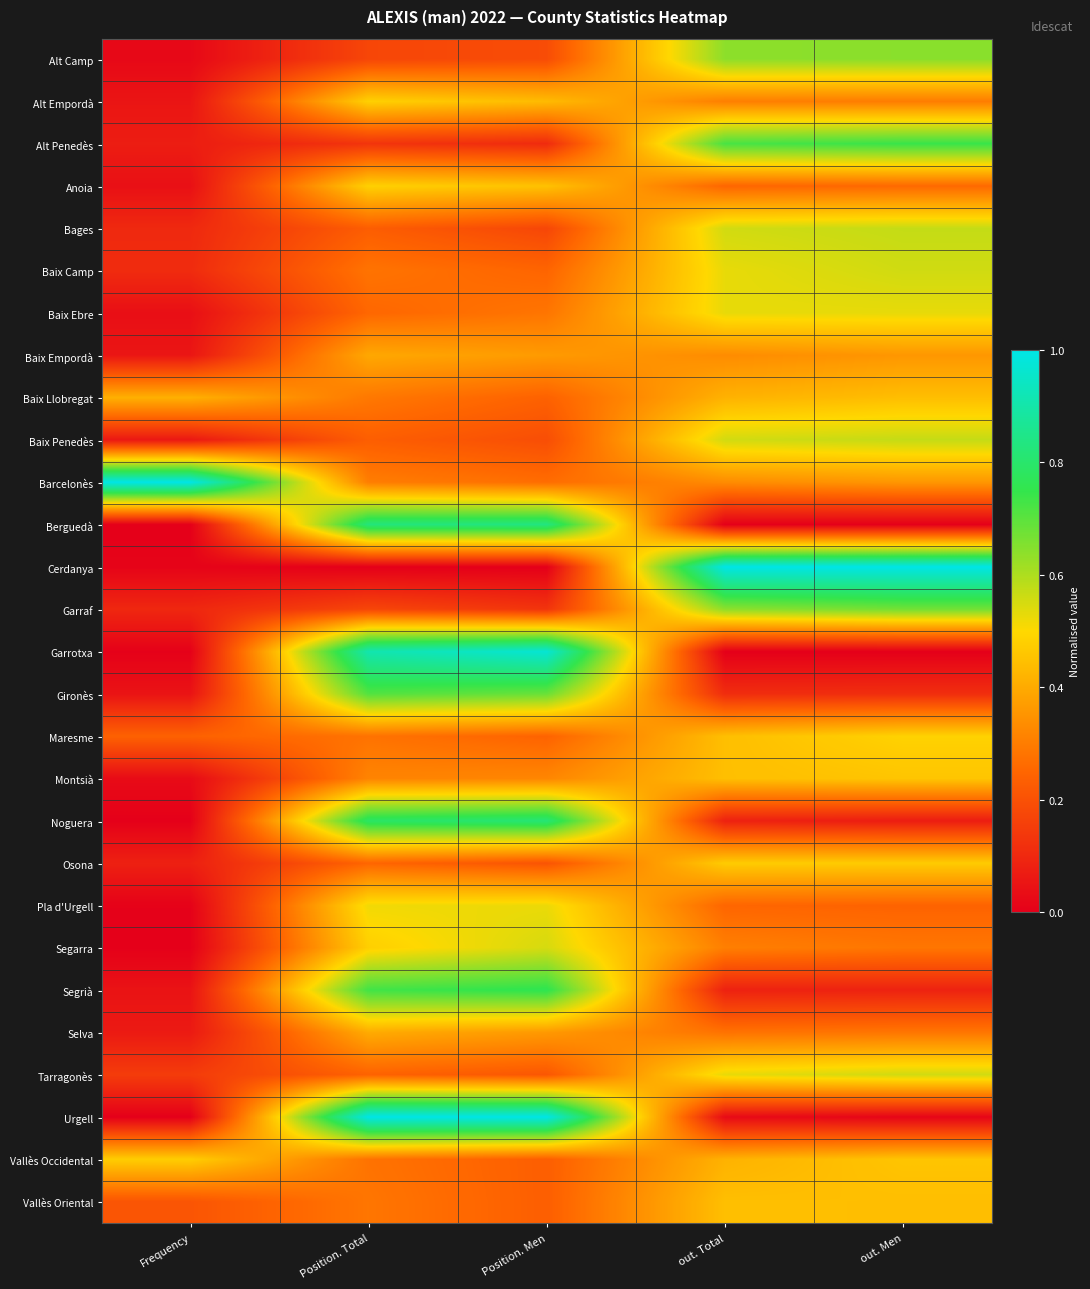

Reading left to right, transcribe all the data shown in this chart.

Alt Camp: Frequency=0.0	Position. Total=0.2	Position. Men=0.2	out. Total=0.6	out. Men=0.6
Alt Empordà: Frequency=0.1	Position. Total=0.5	Position. Men=0.4	out. Total=0.3	out. Men=0.3
Alt Penedès: Frequency=0.1	Position. Total=0.1	Position. Men=0.1	out. Total=0.7	out. Men=0.7
Anoia: Frequency=0.0	Position. Total=0.5	Position. Men=0.5	out. Total=0.2	out. Men=0.3
Bages: Frequency=0.1	Position. Total=0.2	Position. Men=0.2	out. Total=0.6	out. Men=0.6
Baix Camp: Frequency=0.1	Position. Total=0.3	Position. Men=0.2	out. Total=0.5	out. Men=0.6
Baix Ebre: Frequency=0.0	Position. Total=0.3	Position. Men=0.3	out. Total=0.5	out. Men=0.5
Baix Empordà: Frequency=0.1	Position. Total=0.4	Position. Men=0.4	out. Total=0.3	out. Men=0.4
Baix Llobregat: Frequency=0.4	Position. Total=0.3	Position. Men=0.2	out. Total=0.4	out. Men=0.4
Baix Penedès: Frequency=0.1	Position. Total=0.2	Position. Men=0.2	out. Total=0.6	out. Men=0.6
Barcelonès: Frequency=1.0	Position. Total=0.3	Position. Men=0.3	out. Total=0.3	out. Men=0.4
Berguedà: Frequency=0.0	Position. Total=0.8	Position. Men=0.8	out. Total=0.0	out. Men=0.0
Cerdanya: Frequency=0.0	Position. Total=0.0	Position. Men=0.0	out. Total=1.0	out. Men=1.0
Garraf: Frequency=0.1	Position. Total=0.2	Position. Men=0.1	out. Total=0.6	out. Men=0.7
Garrotxa: Frequency=0.0	Position. Total=0.9	Position. Men=1.0	out. Total=0.0	out. Men=0.0
Gironès: Frequency=0.0	Position. Total=0.7	Position. Men=0.7	out. Total=0.1	out. Men=0.1
Maresme: Frequency=0.2	Position. Total=0.3	Position. Men=0.2	out. Total=0.4	out. Men=0.5
Montsià: Frequency=0.0	Position. Total=0.3	Position. Men=0.3	out. Total=0.4	out. Men=0.5
Noguera: Frequency=0.0	Position. Total=0.8	Position. Men=0.8	out. Total=0.1	out. Men=0.1
Osona: Frequency=0.1	Position. Total=0.2	Position. Men=0.2	out. Total=0.5	out. Men=0.5
Pla d'Urgell: Frequency=0.0	Position. Total=0.5	Position. Men=0.5	out. Total=0.2	out. Men=0.2
Segarra: Frequency=0.0	Position. Total=0.5	Position. Men=0.5	out. Total=0.3	out. Men=0.3
Segrià: Frequency=0.0	Position. Total=0.7	Position. Men=0.8	out. Total=0.1	out. Men=0.1
Selva: Frequency=0.1	Position. Total=0.4	Position. Men=0.4	out. Total=0.3	out. Men=0.3
Tarragonès: Frequency=0.1	Position. Total=0.2	Position. Men=0.2	out. Total=0.5	out. Men=0.6
Urgell: Frequency=0.0	Position. Total=1.0	Position. Men=1.0	out. Total=0.0	out. Men=0.0
Vallès Occidental: Frequency=0.5	Position. Total=0.3	Position. Men=0.2	out. Total=0.4	out. Men=0.5
Vallès Oriental: Frequency=0.2	Position. Total=0.3	Position. Men=0.2	out. Total=0.4	out. Men=0.4